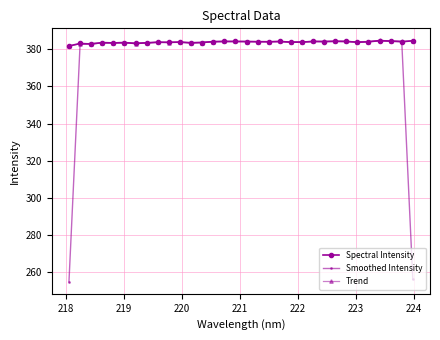

True or false: Trend has more than 2 points higher than both neighbors.

True